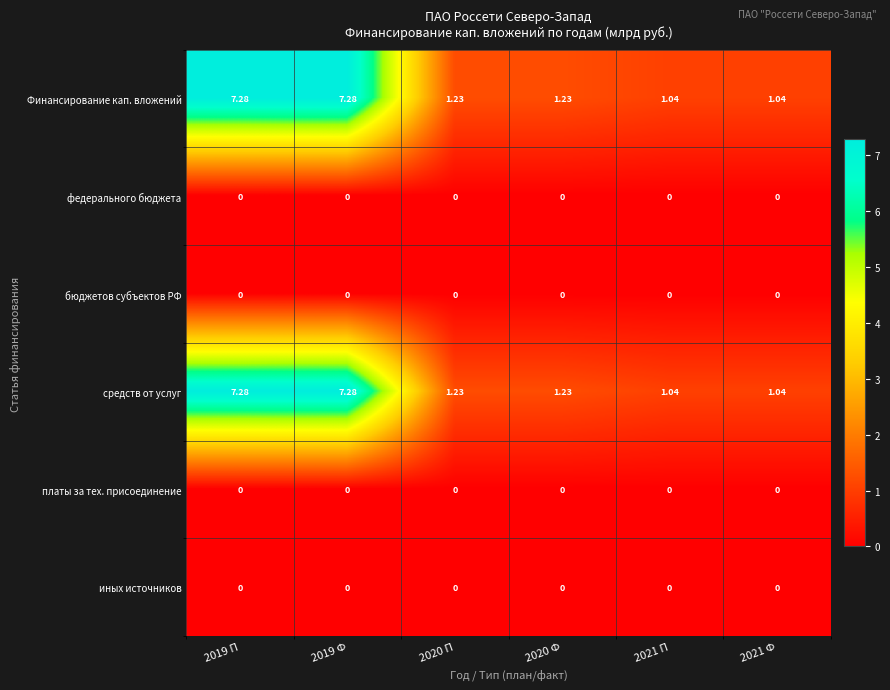

How many categories are shown in the chart?

6